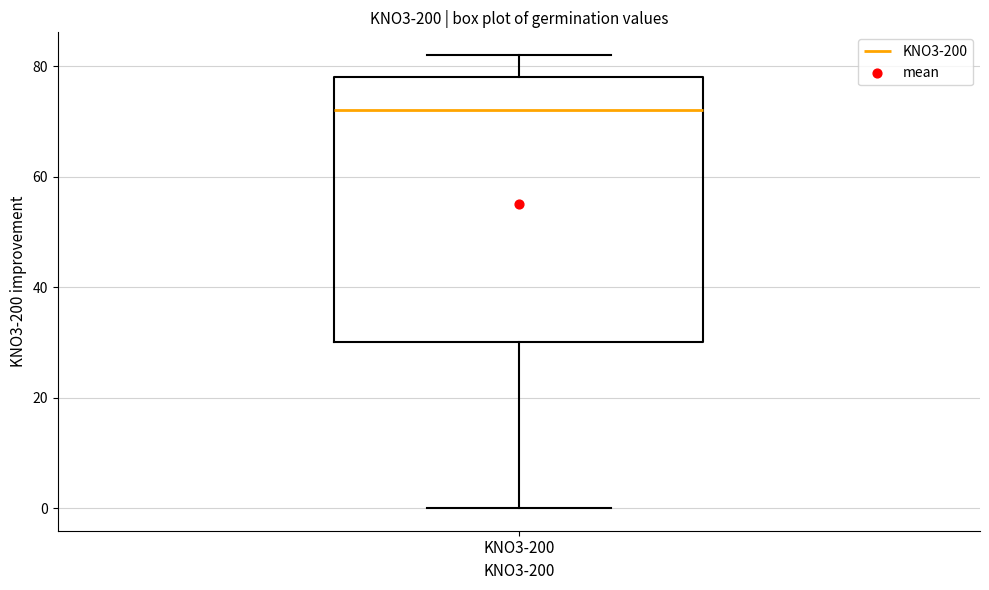

Where is the lower edge of the box for KNO3-200 on the y-axis? The values are not printed on the chart, so give them approximately, as read against the axis.

30